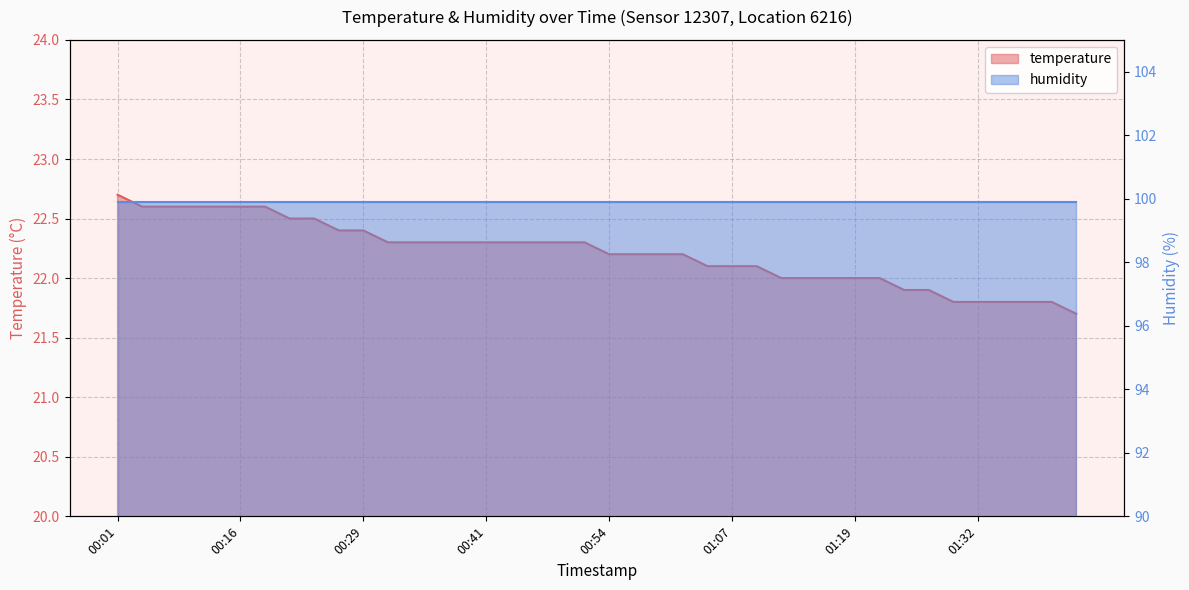

What is the minimum value shown in the chart?

21.7